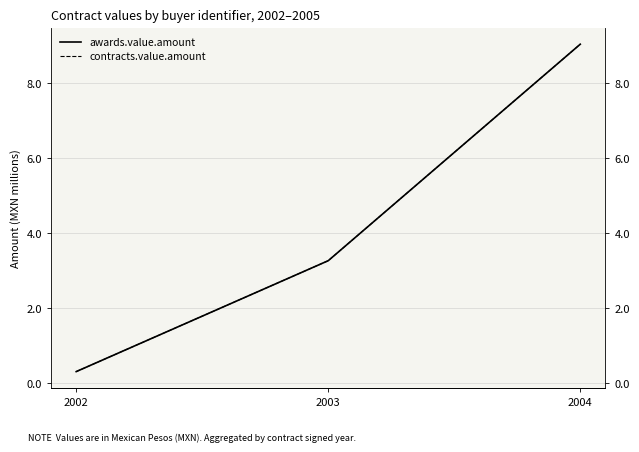

The awards.value.amount series shows 0.2 at 2002. True or false?

False